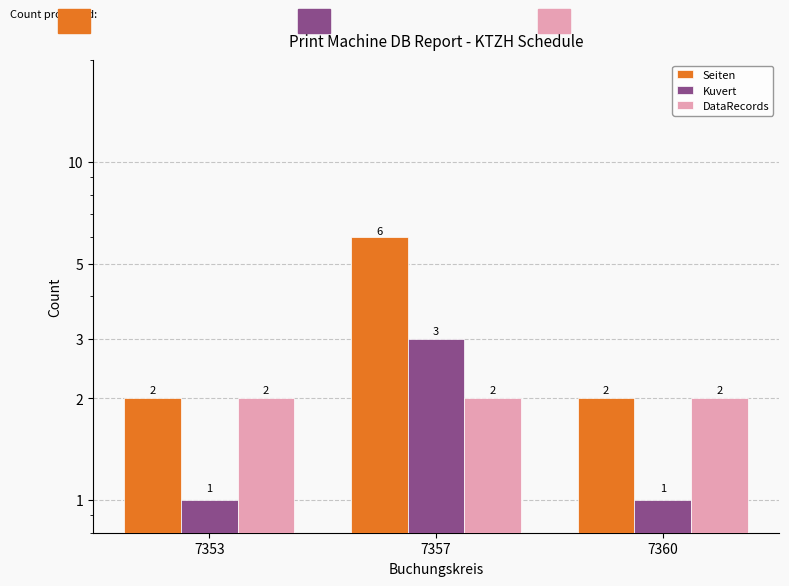

What is the minimum value shown in the chart?

1